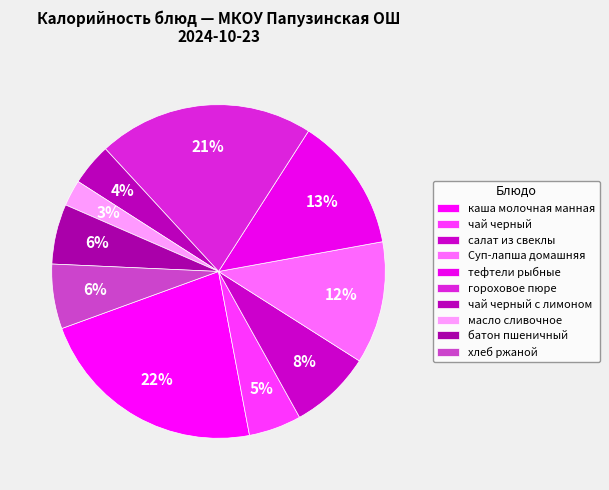

Count the number of slices in the pie.

10